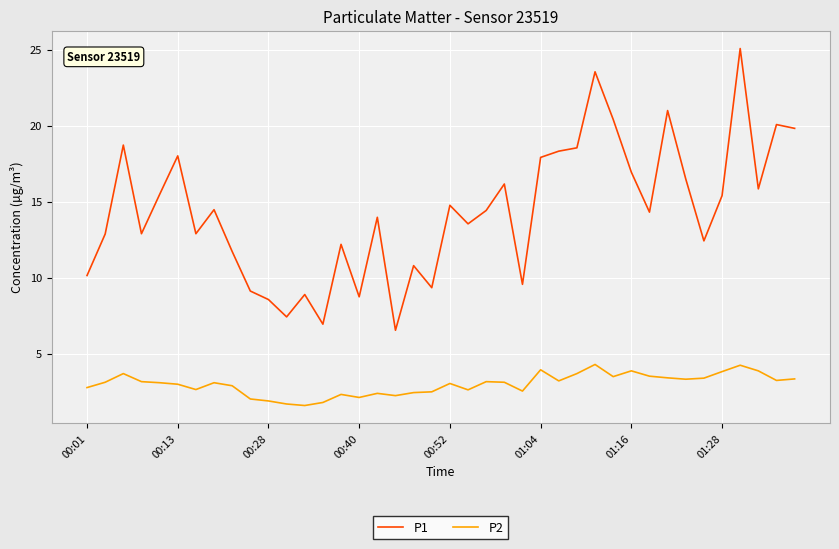

Which series has the largest total across all categories?

P1